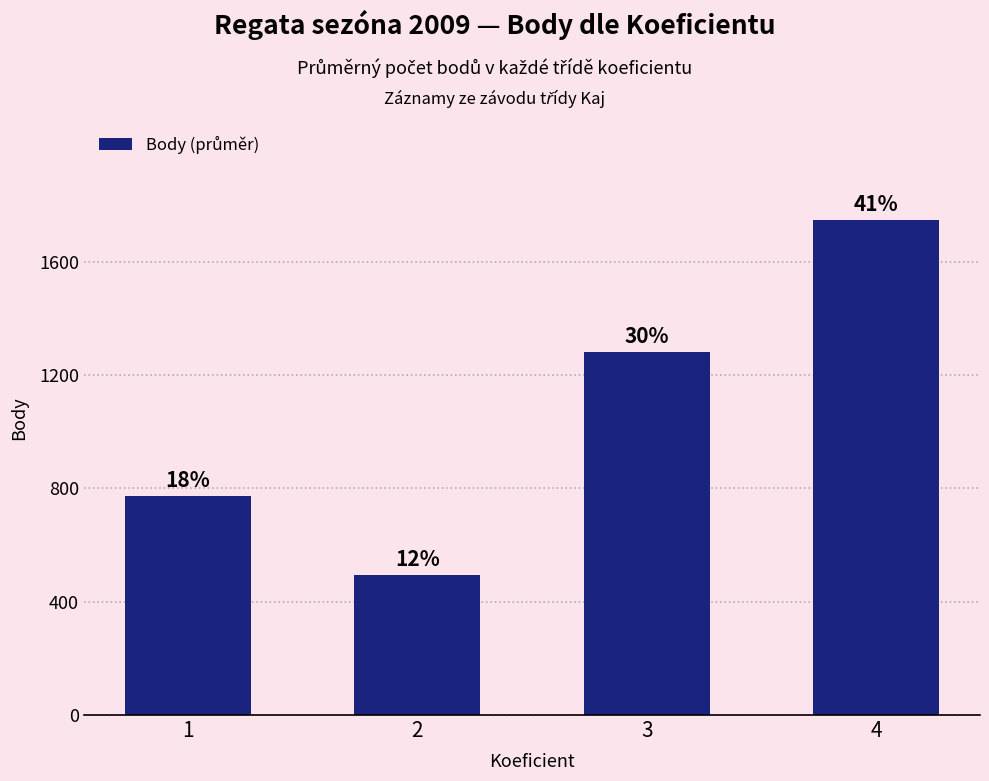

List the labels in order of value, smallest first.

2, 1, 3, 4